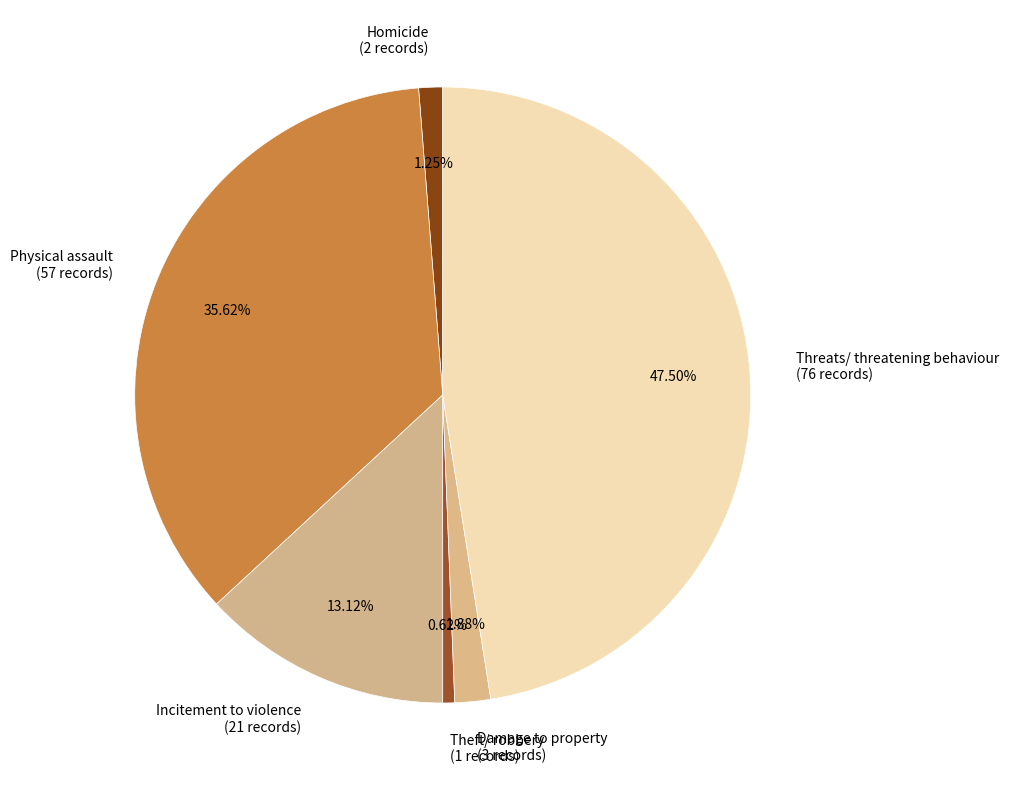

Rank the categories by value from highest to lowest.

Threats/ threatening behaviour, Physical assault, Incitement to violence, Damage to property, Homicide, Theft/ robbery